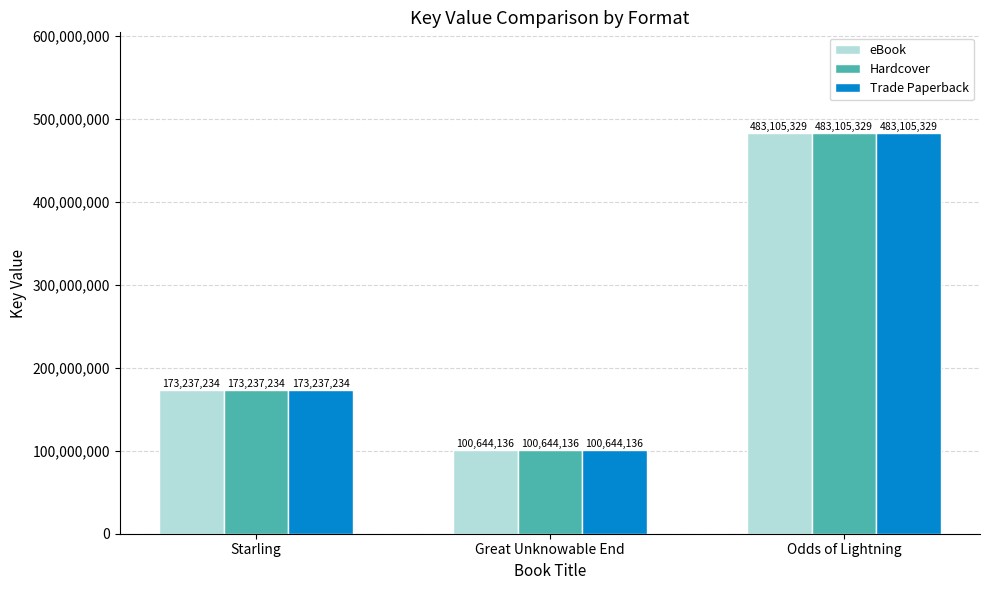

What value does the eBook series have at Odds of Lightning?

483105329